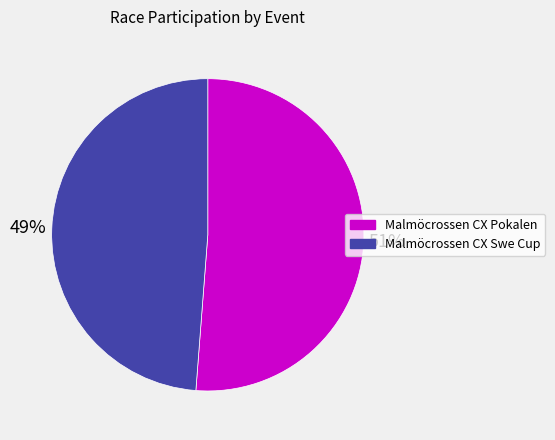

Count the number of slices in the pie.

2